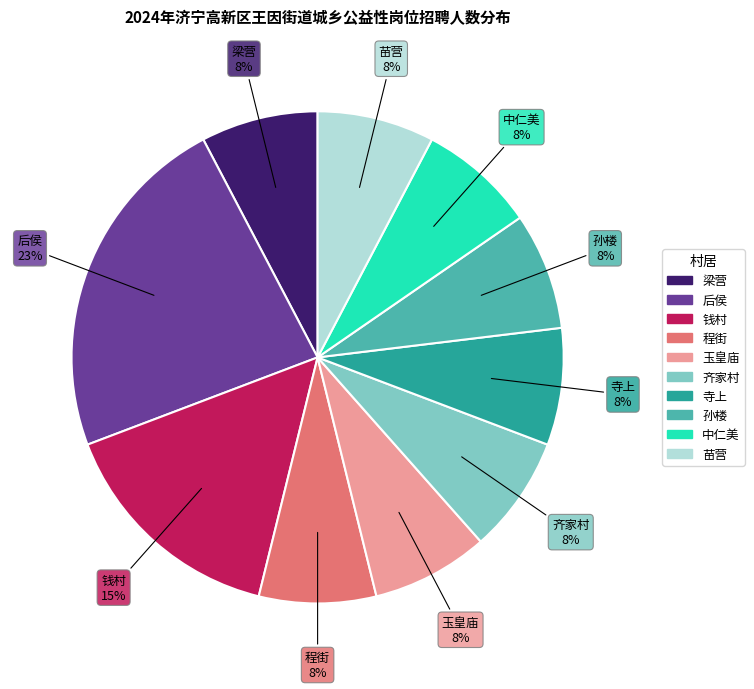

To the nearest percent, what is the difference between the largest and smallest slice percentages?

15%